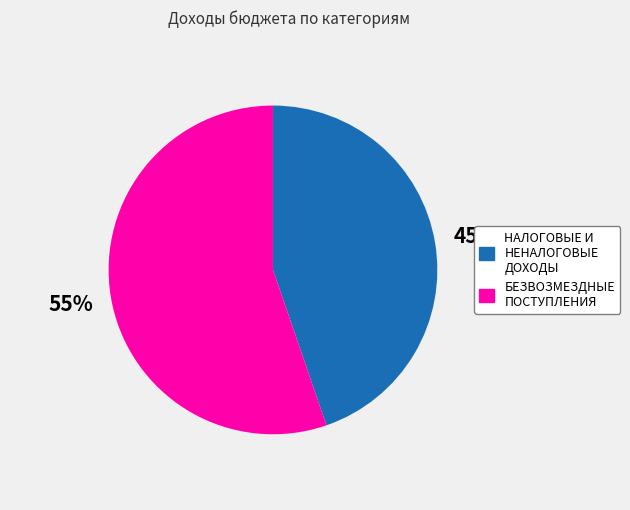

Which category has the smallest portion of the pie?

НАЛОГОВЫЕ И НЕНАЛОГОВЫЕ ДОХОДЫ